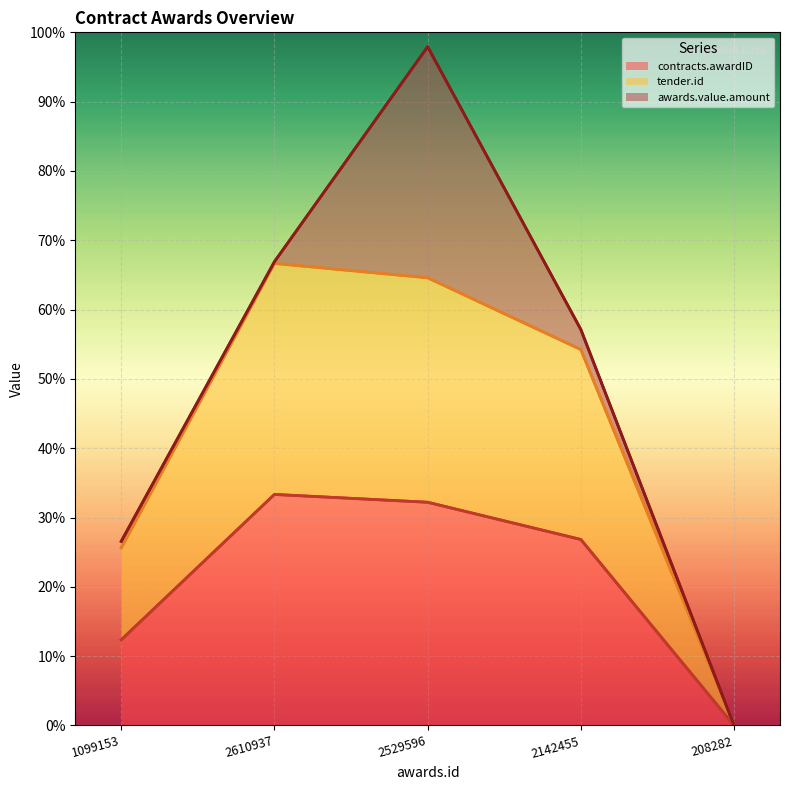

At how many categories does at least one series exceed 31?

3